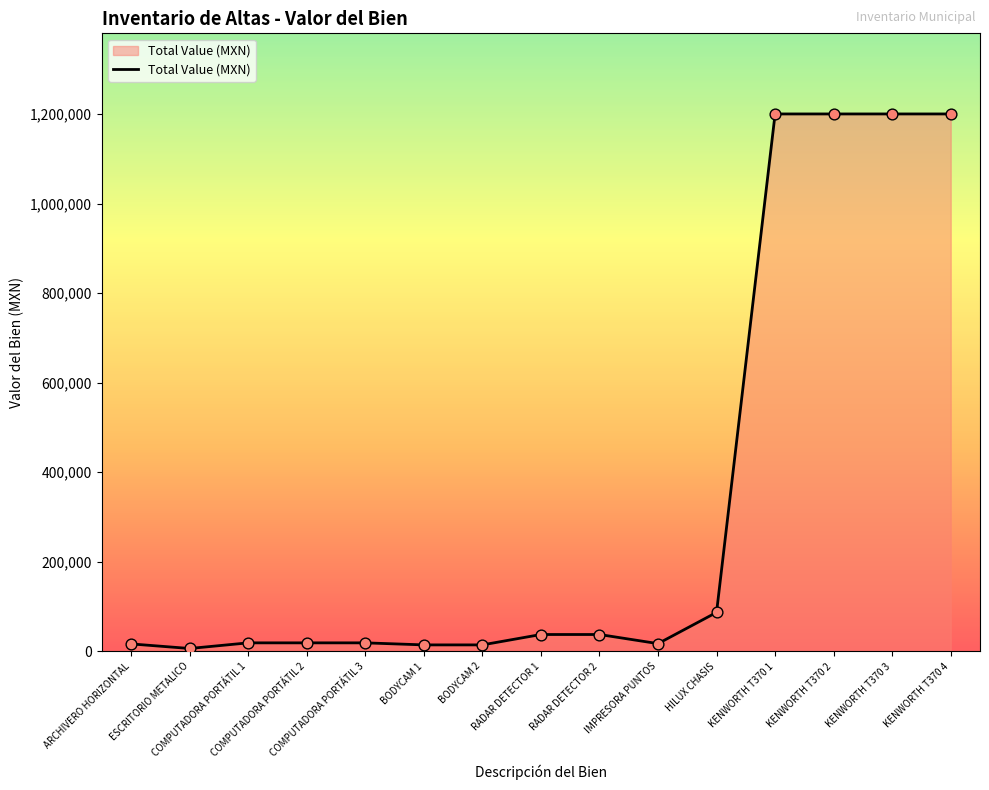

What is the difference between the maximum and minimum values?

1193527.2